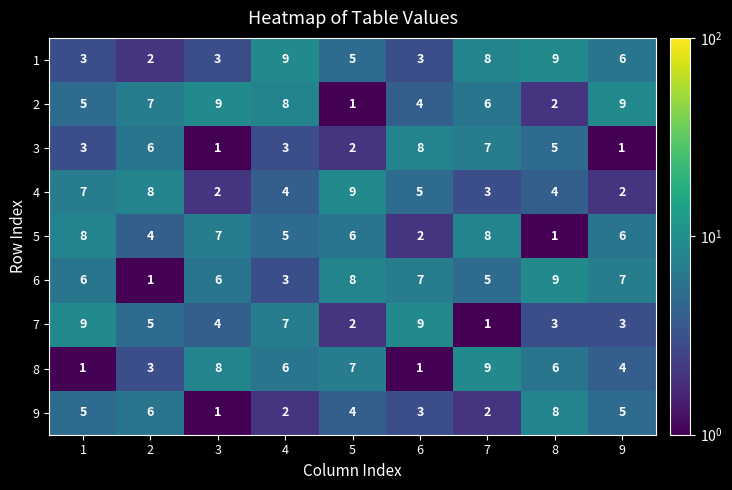

The value of 6 at 6 is 7. True or false?

True